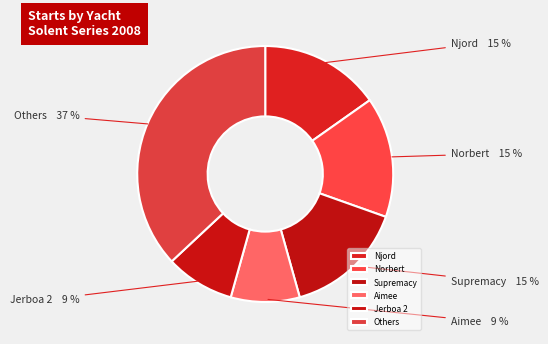

Which slice is the largest?

Others